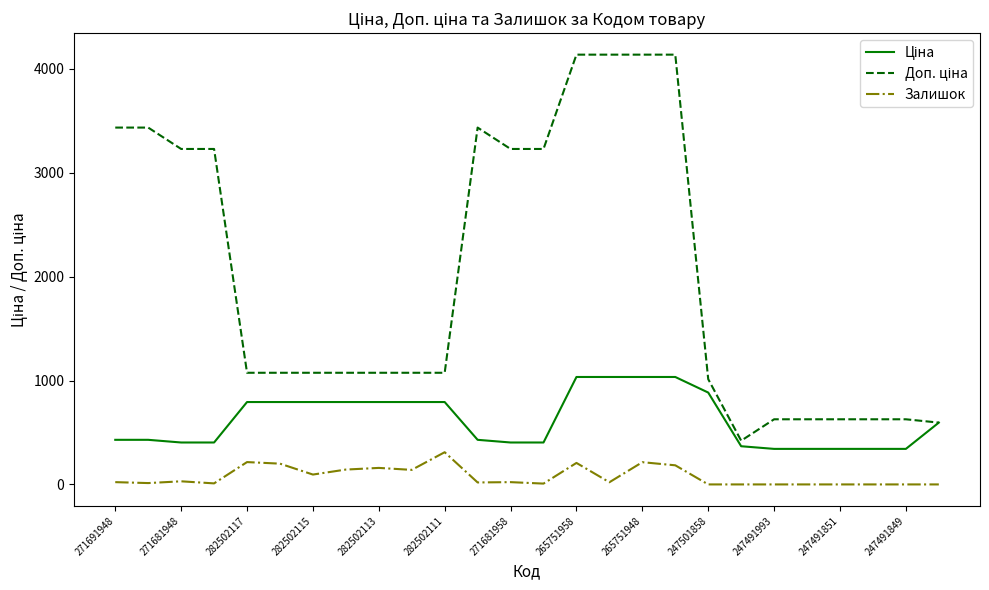

What is the maximum value shown in the chart?

4136.6